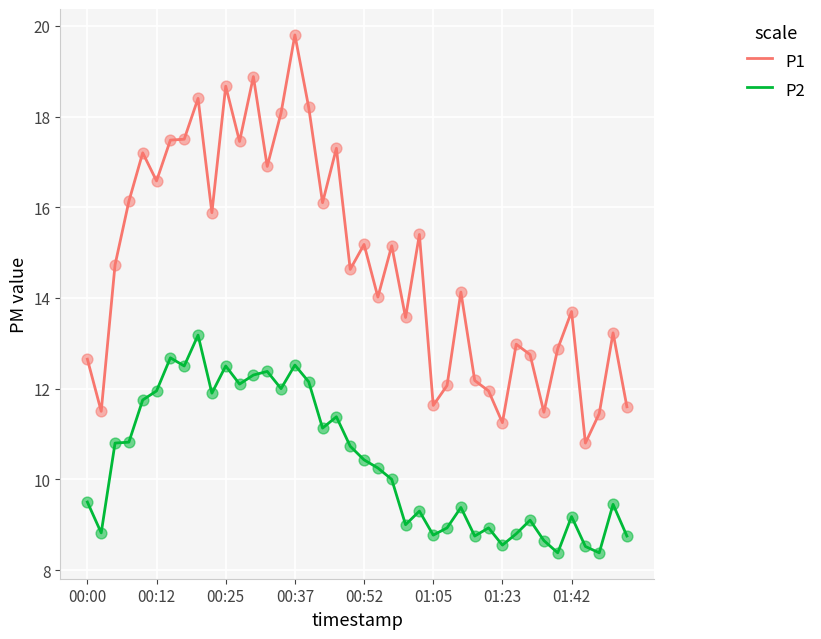

At how many categories does at least one series exceed 9?

40